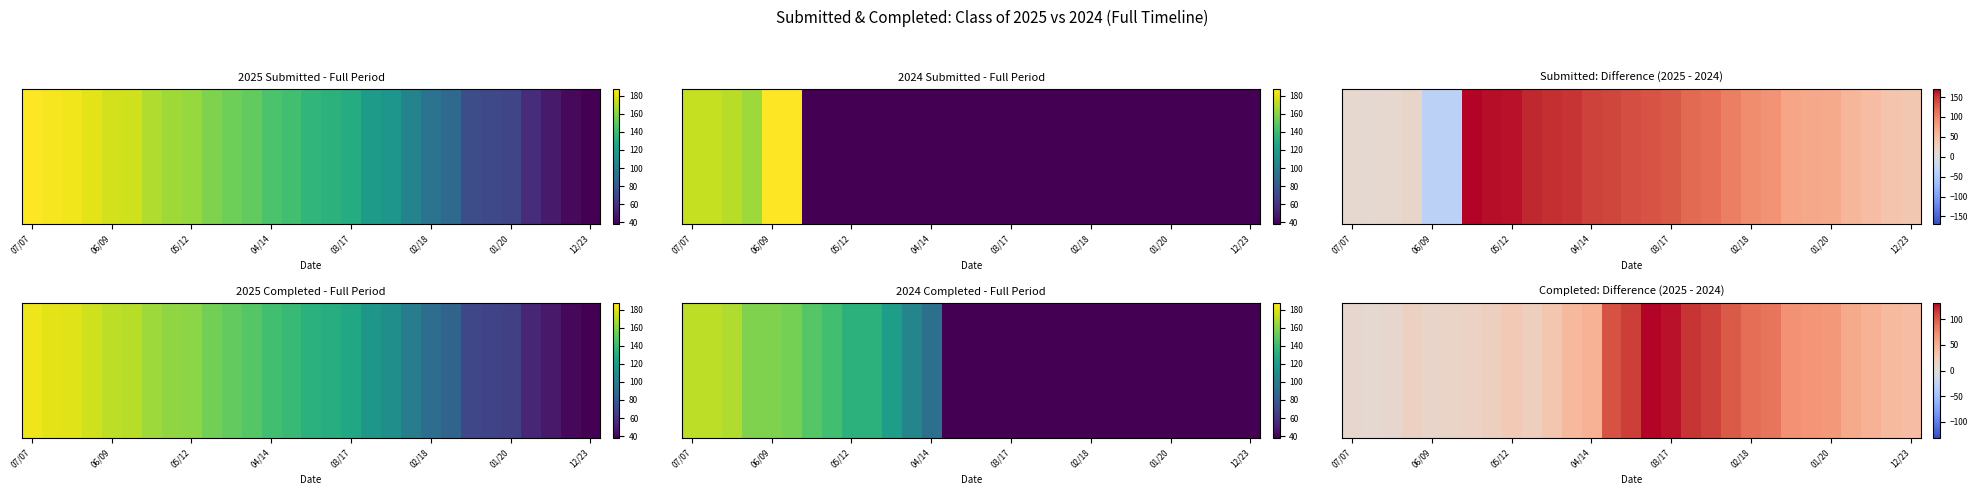

Is it true that the value at 02/18 is 30?

False